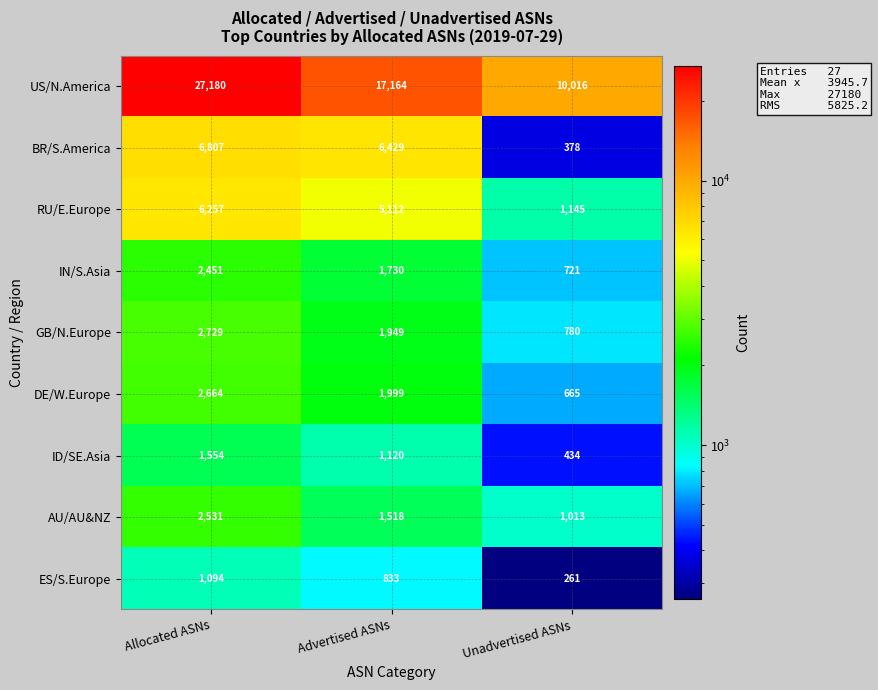

The ES/S.Europe series shows 1455 at Allocated ASNs. True or false?

False